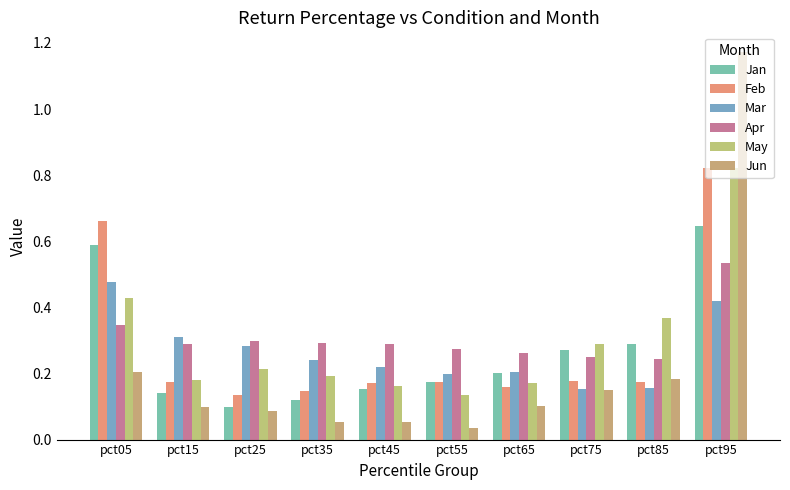

The value of Jan at pct15 is 0.2. True or false?

False